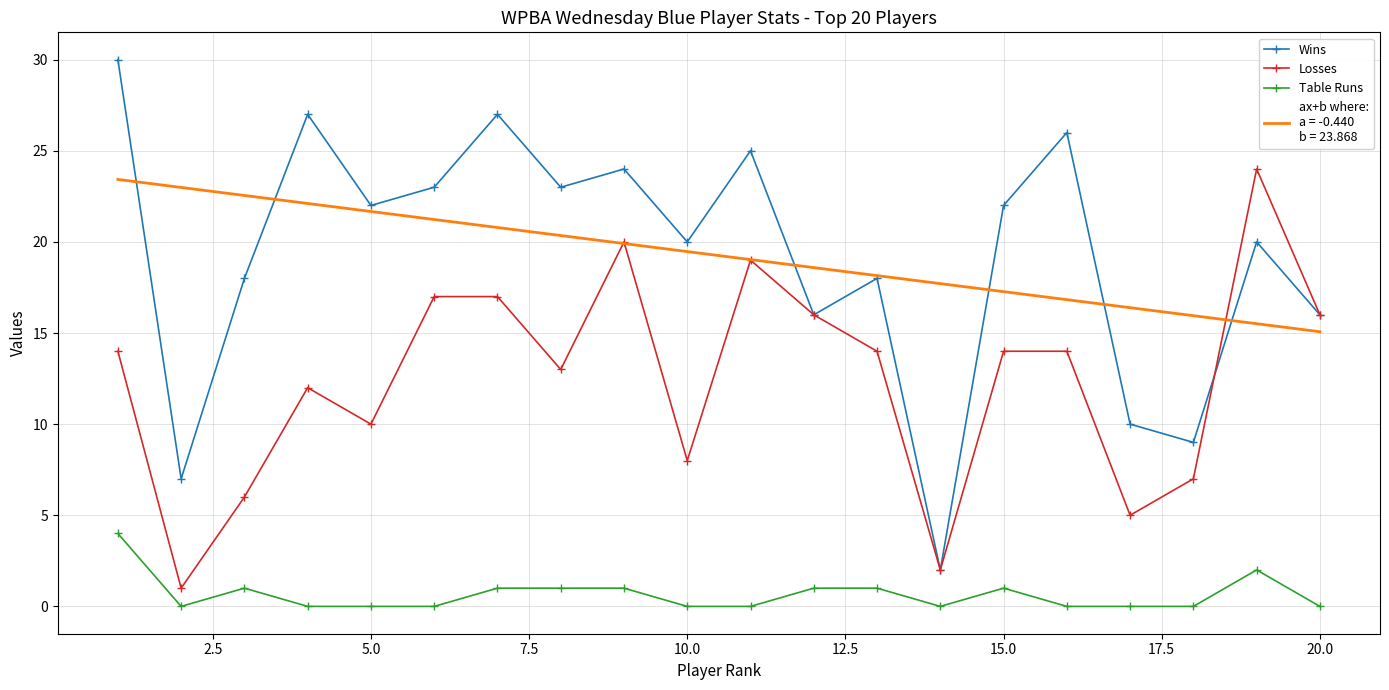

What is the maximum value shown in the chart?

30.0